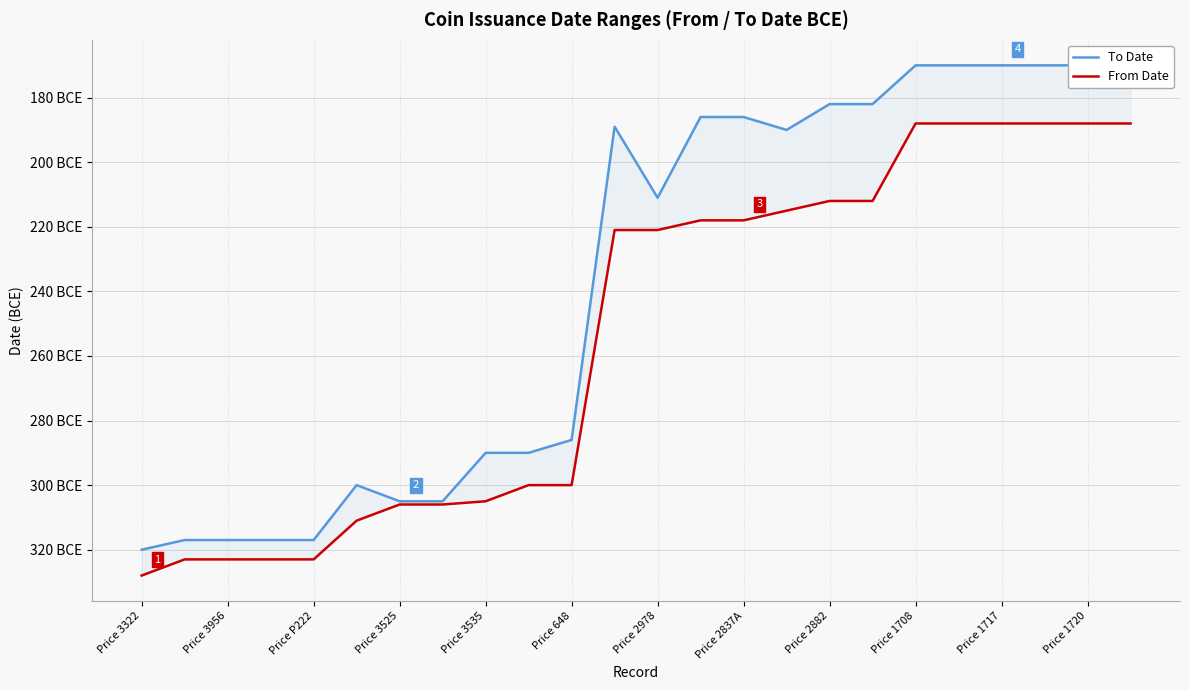

What is the sum of all To Date values?

-5710